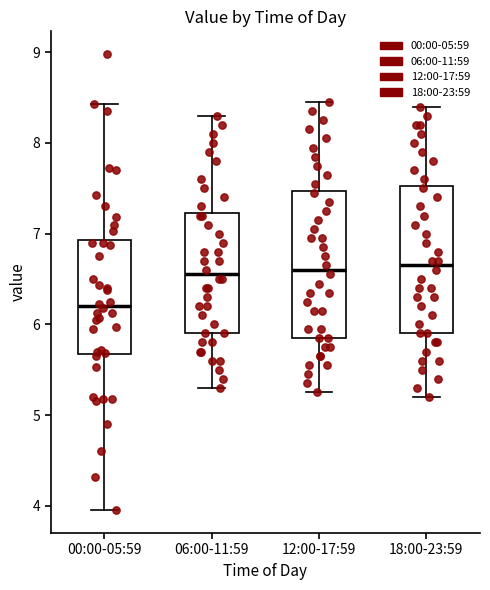

Reading left to right, read every box against the y-axis: the position of its median line, the range the box covers, and the ends of its whiskers. The values are not printed on the chart, so give them approximately, as read against the axis.

00:00-05:59: median 6.2, box 5.7 to 6.9, whiskers 4.0 to 8.4
06:00-11:59: median 6.6, box 5.9 to 7.2, whiskers 5.3 to 8.3
12:00-17:59: median 6.6, box 5.9 to 7.5, whiskers 5.3 to 8.5
18:00-23:59: median 6.7, box 5.9 to 7.5, whiskers 5.2 to 8.4